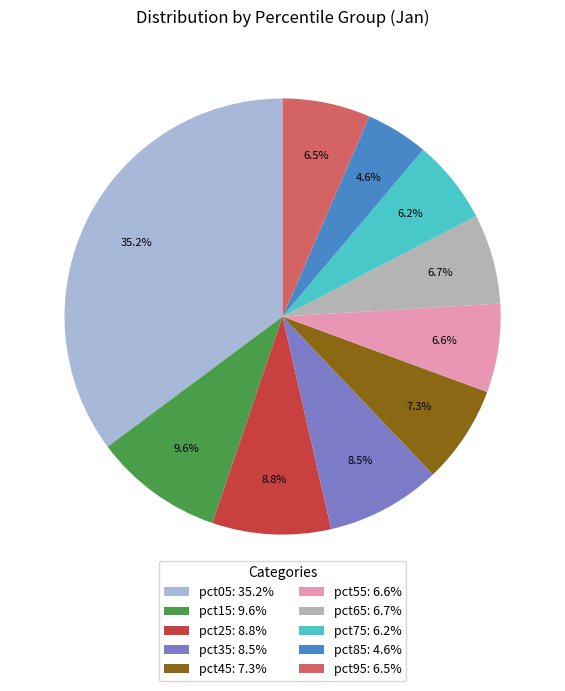

What is the smallest slice in the pie chart?

pct85